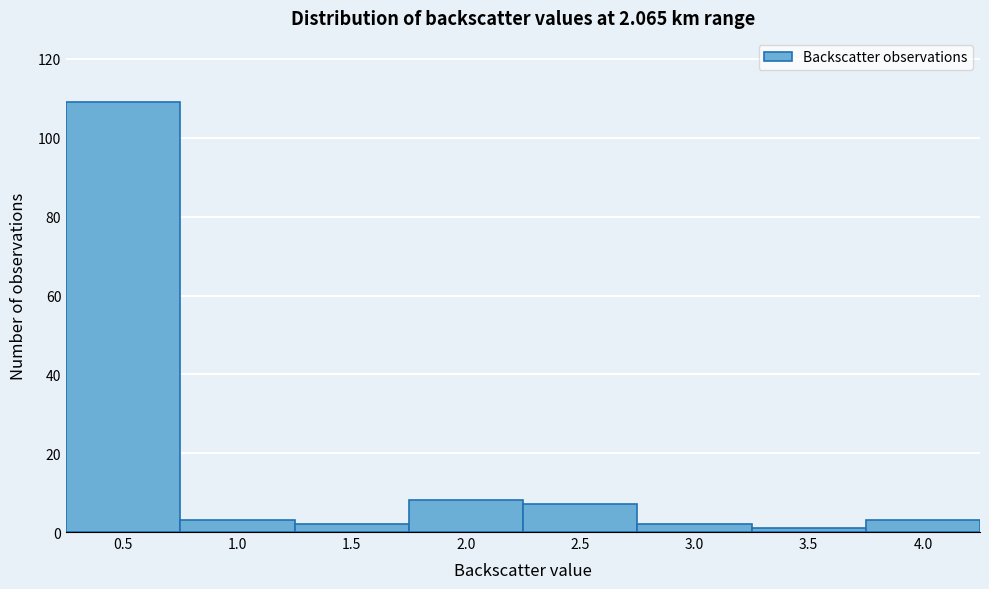

Reading left to right, extract all data points from this chart.

109	3	2	8	7	2	1	3